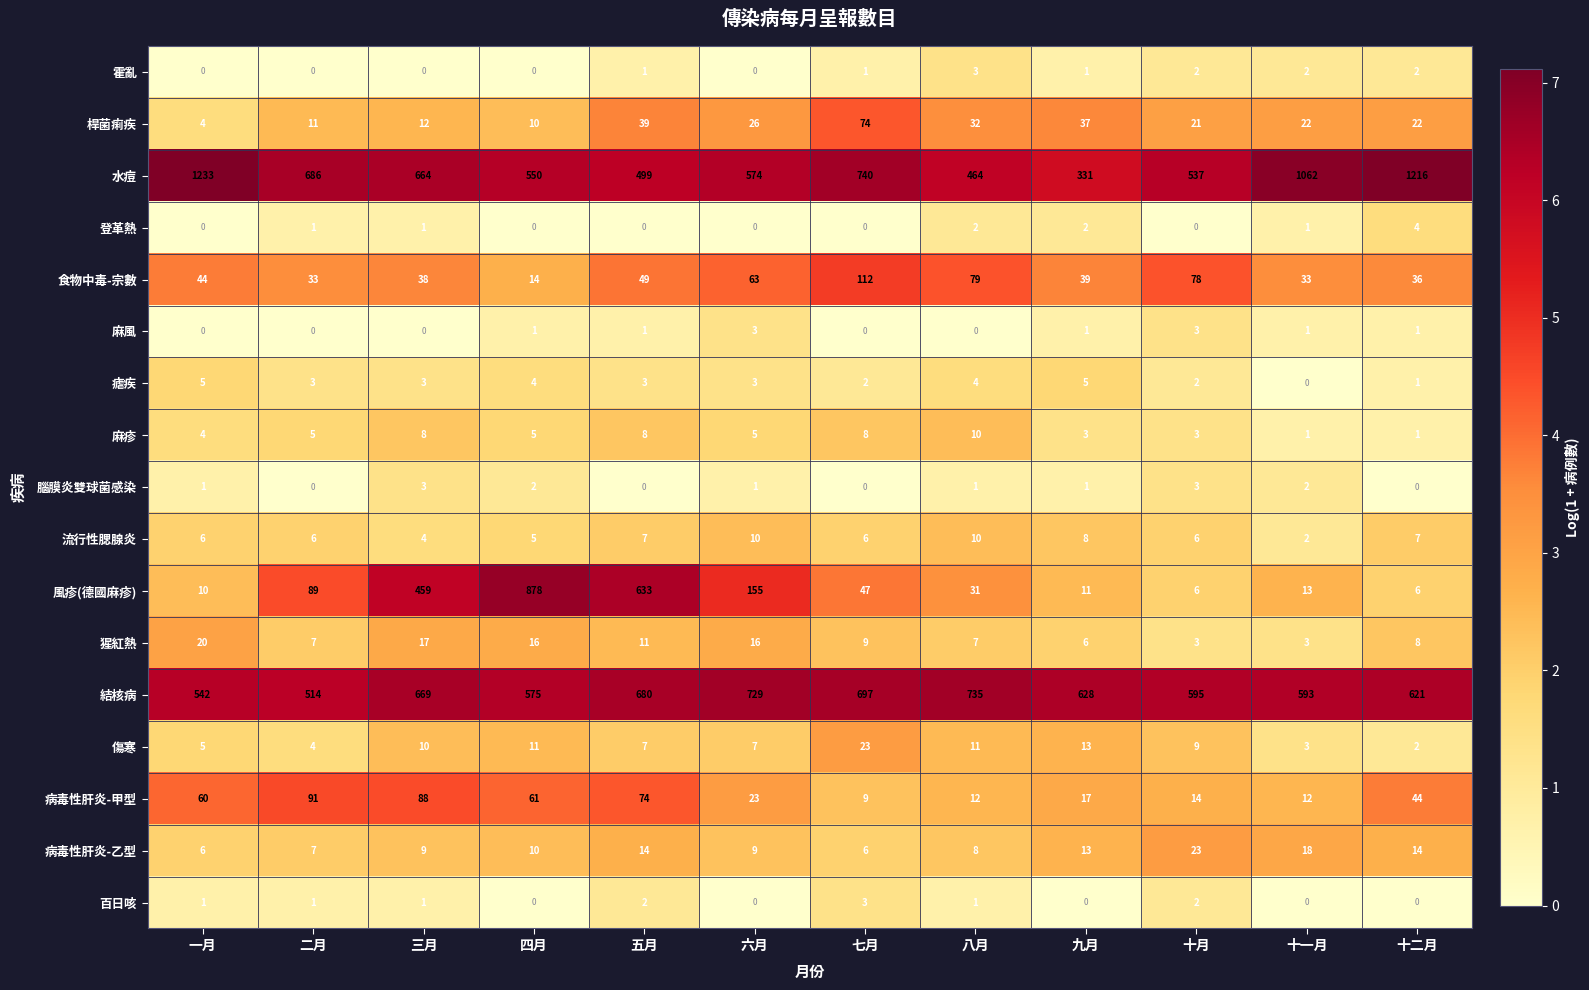

What is the difference between the 猩紅熱 values at 九月 and 四月?

10